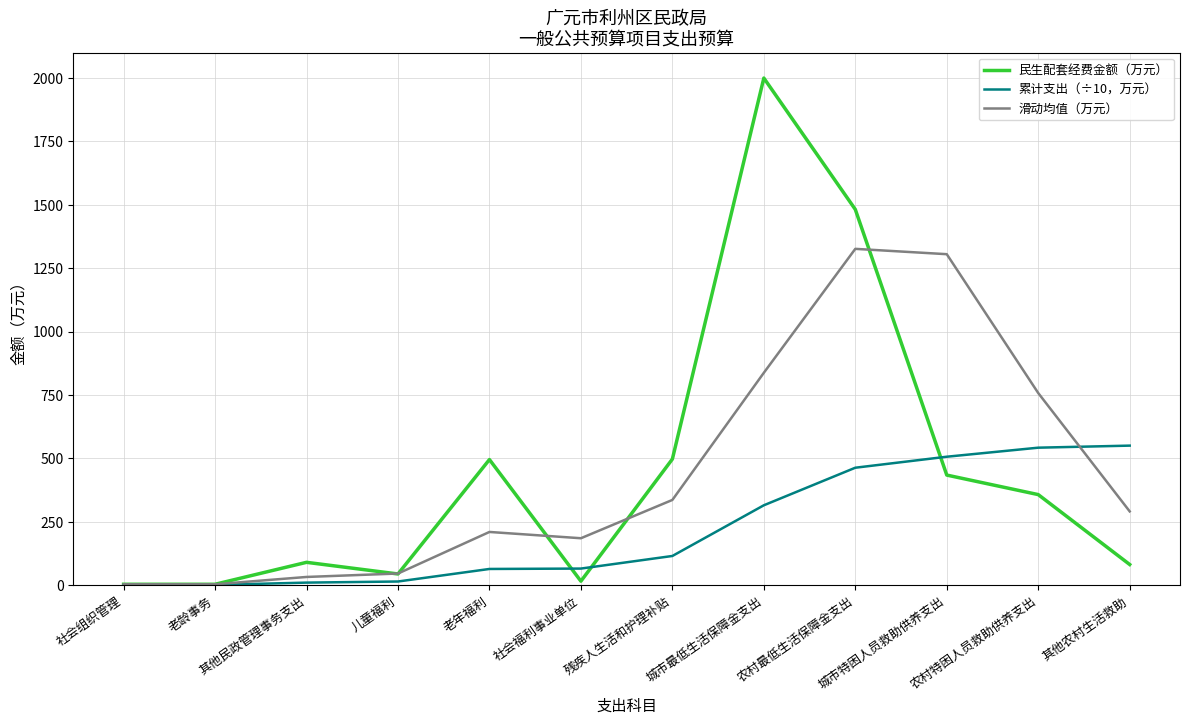

What is the difference between the 累计支出（÷10，万元） values at 残疾人生活和护理补贴 and 其他民政管理事务支出?

105.1